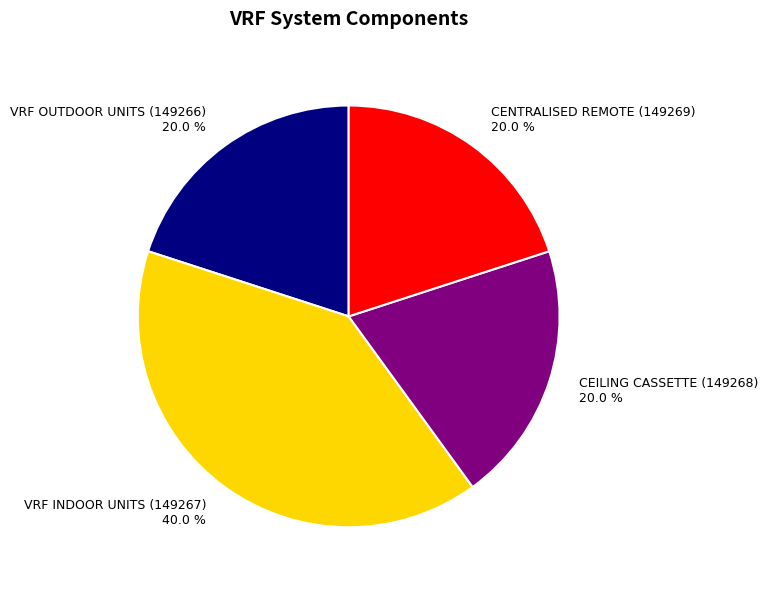

To the nearest percent, what is the difference between the largest and smallest slice percentages?

20%